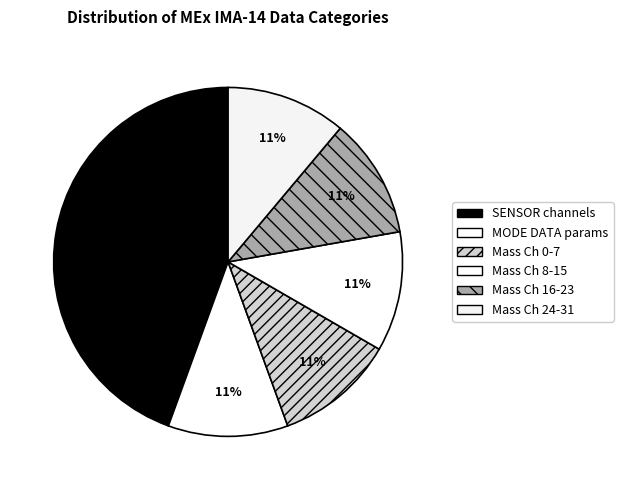

Count the number of slices in the pie.

6